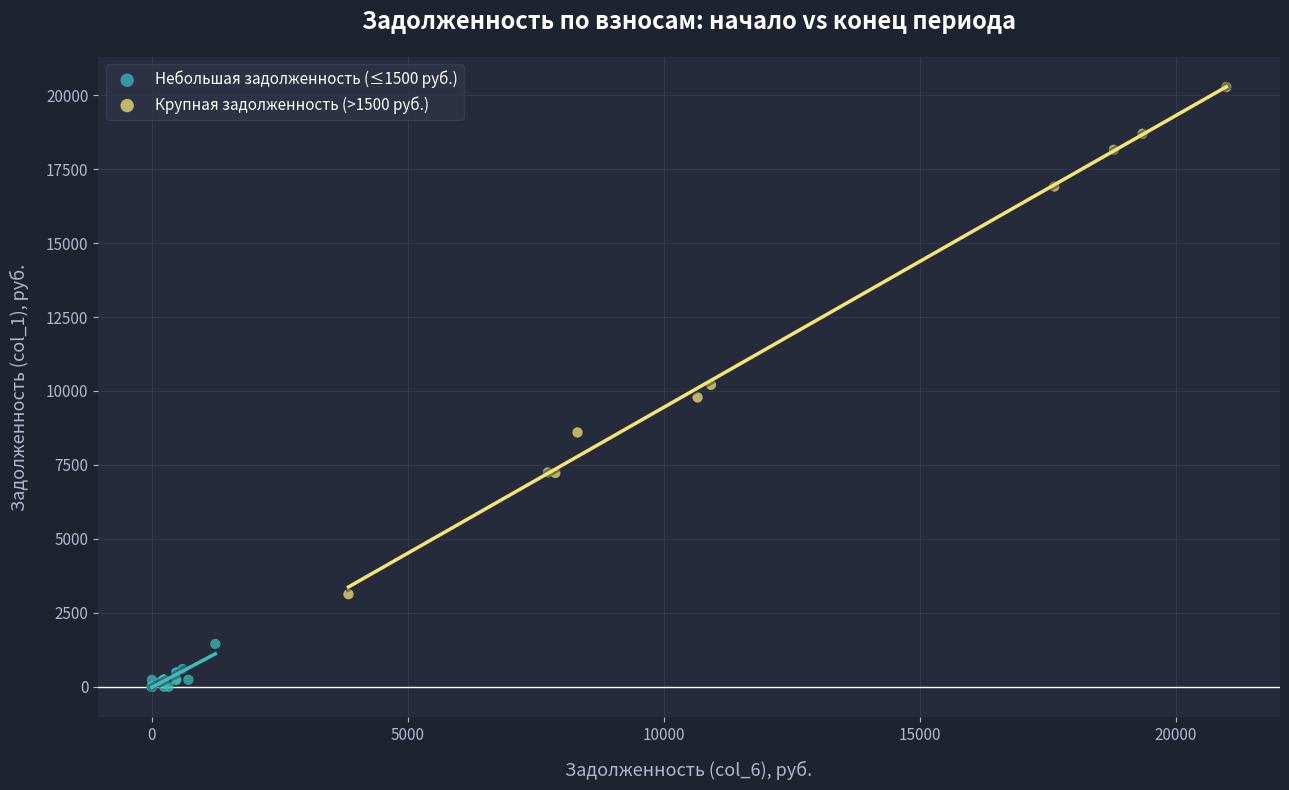

What are all the series names shown in the legend?

Небольшая задолженность (≤1500 руб.), Крупная задолженность (>1500 руб.)